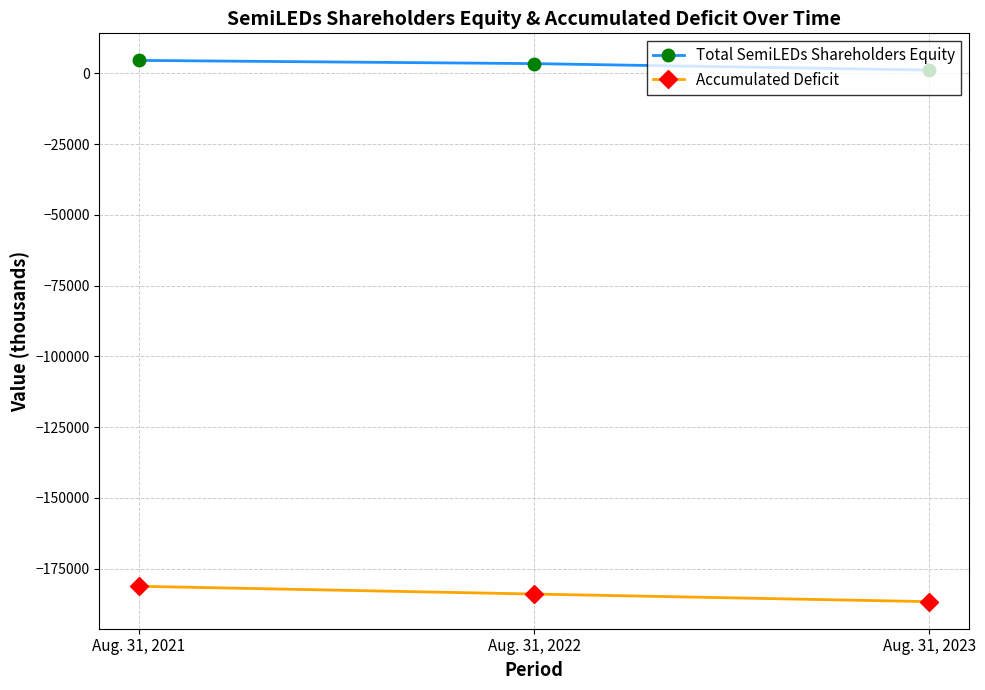

Rank the series by their average value, from lowest to highest.

Accumulated Deficit, Total SemiLEDs Shareholders Equity